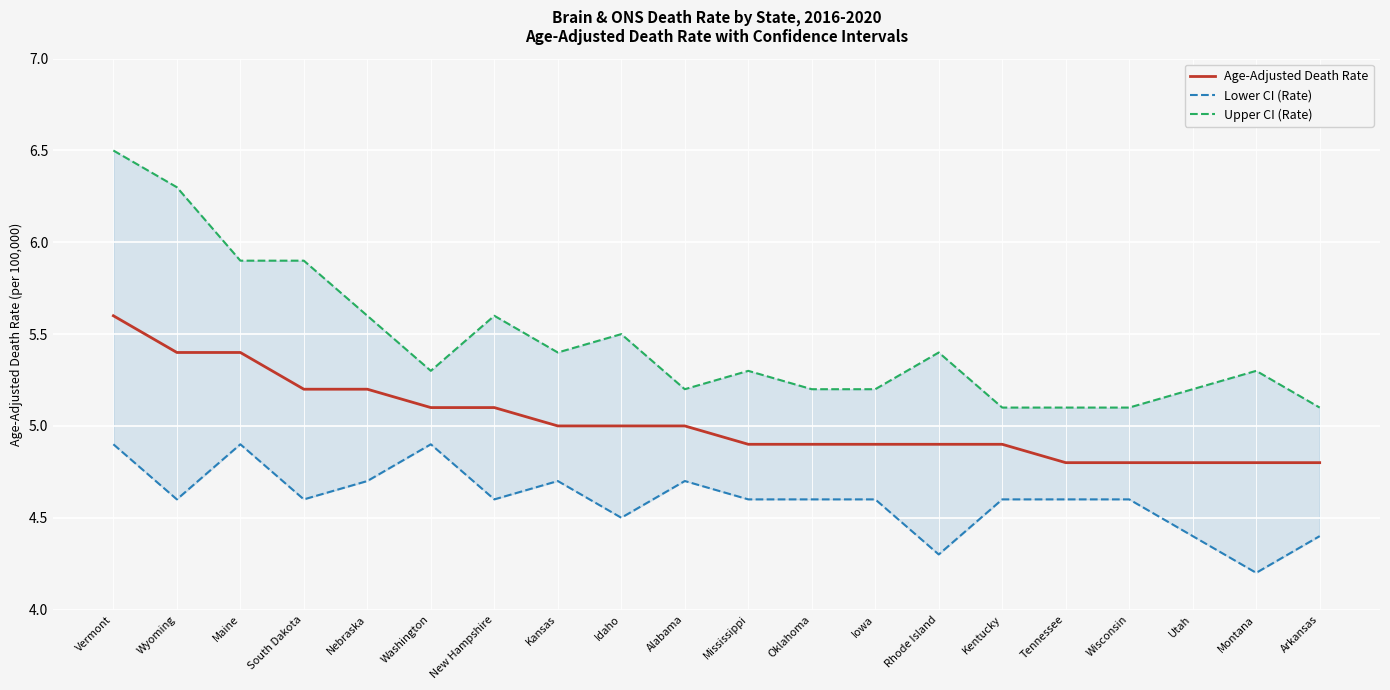

True or false: Age-Adjusted Death Rate and Lower CI (Rate) intersect in this chart.

False